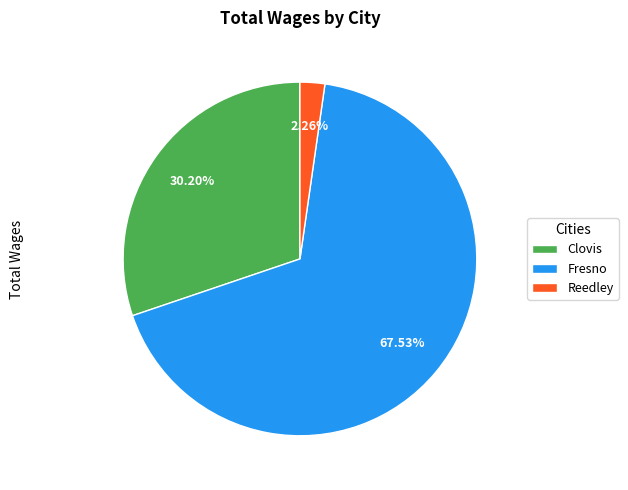

Combined, do Reedley and Fresno account for over 50%?

Yes